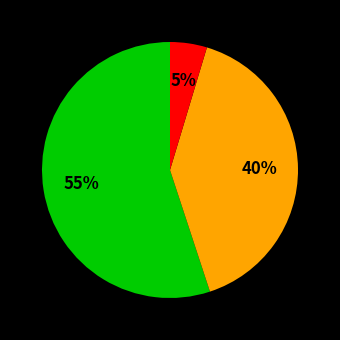

Is there any slice that represents more than half of the pie?

Yes